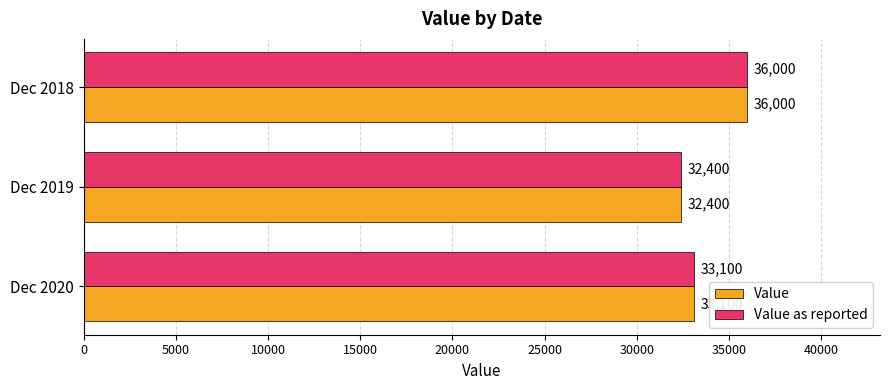

Which label corresponds to the smallest value in the chart?

Dec 2019